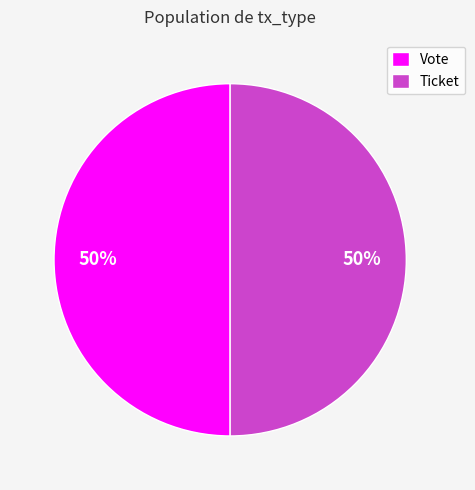

Combined, do Ticket and Vote account for over 50%?

Yes